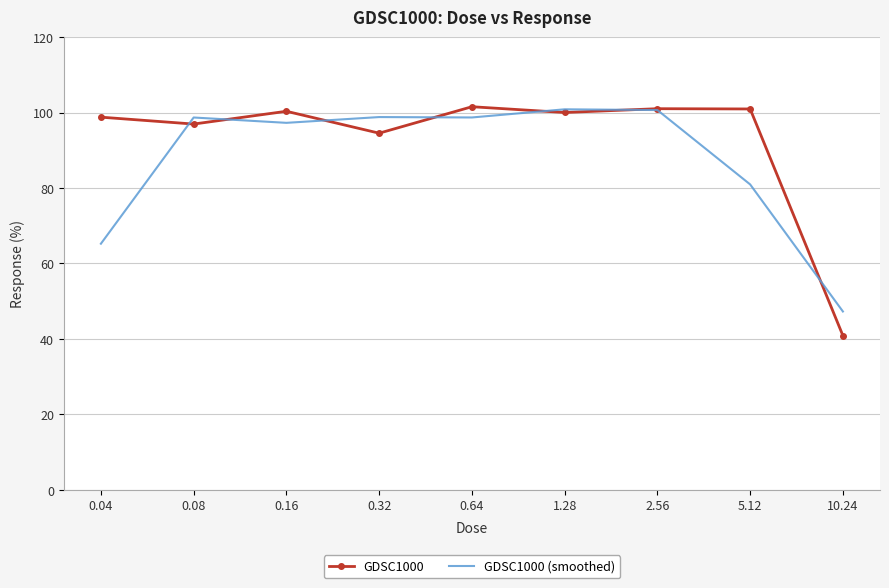

Rank the series by their average value, from highest to lowest.

GDSC1000, GDSC1000 (smoothed)